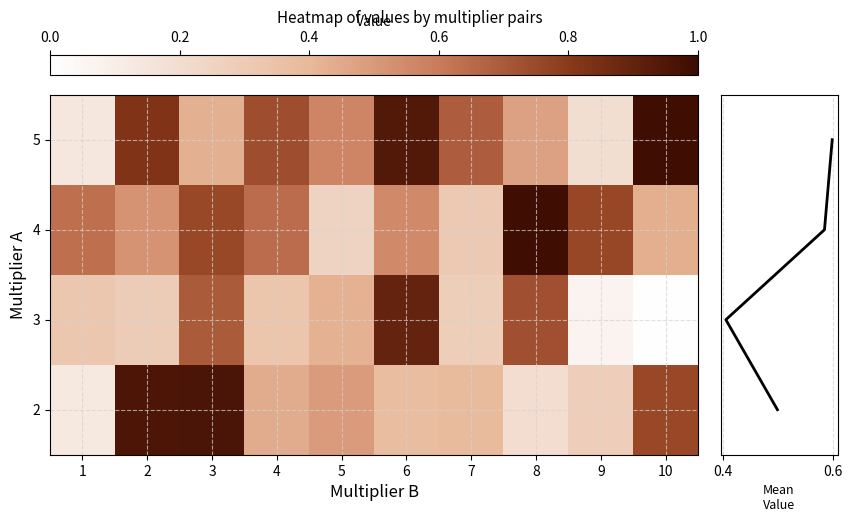

Which series has the largest total across all categories?

5